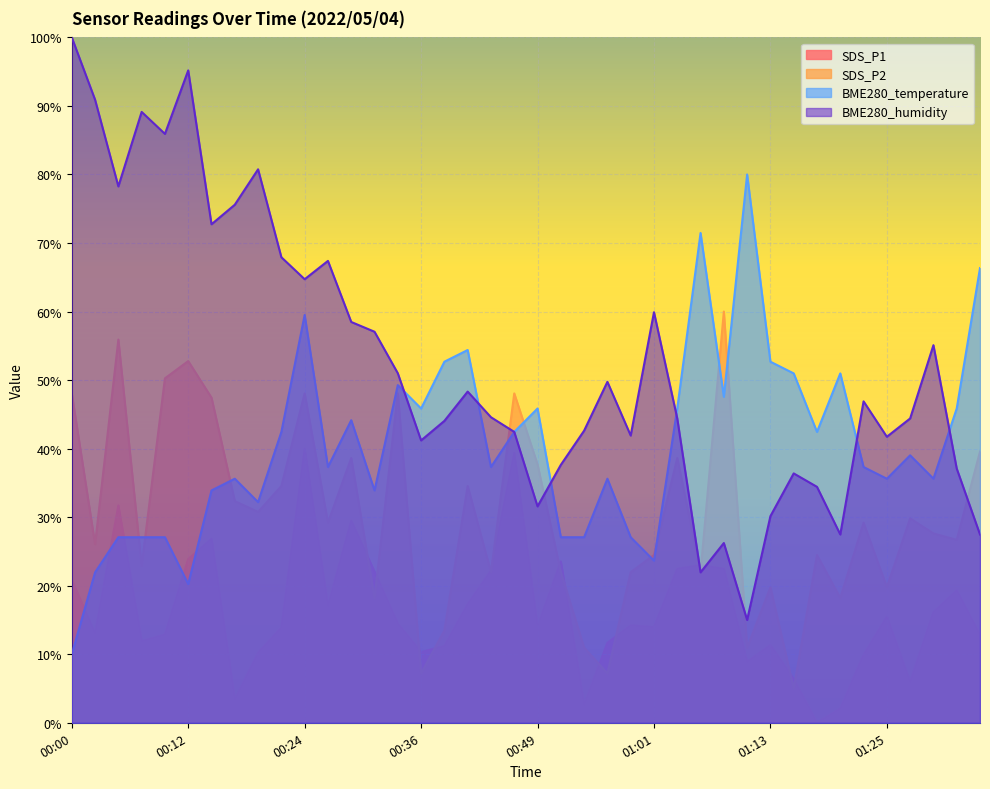

What is the difference between the BME280_humidity values at 01:35 and 00:46?

15.0